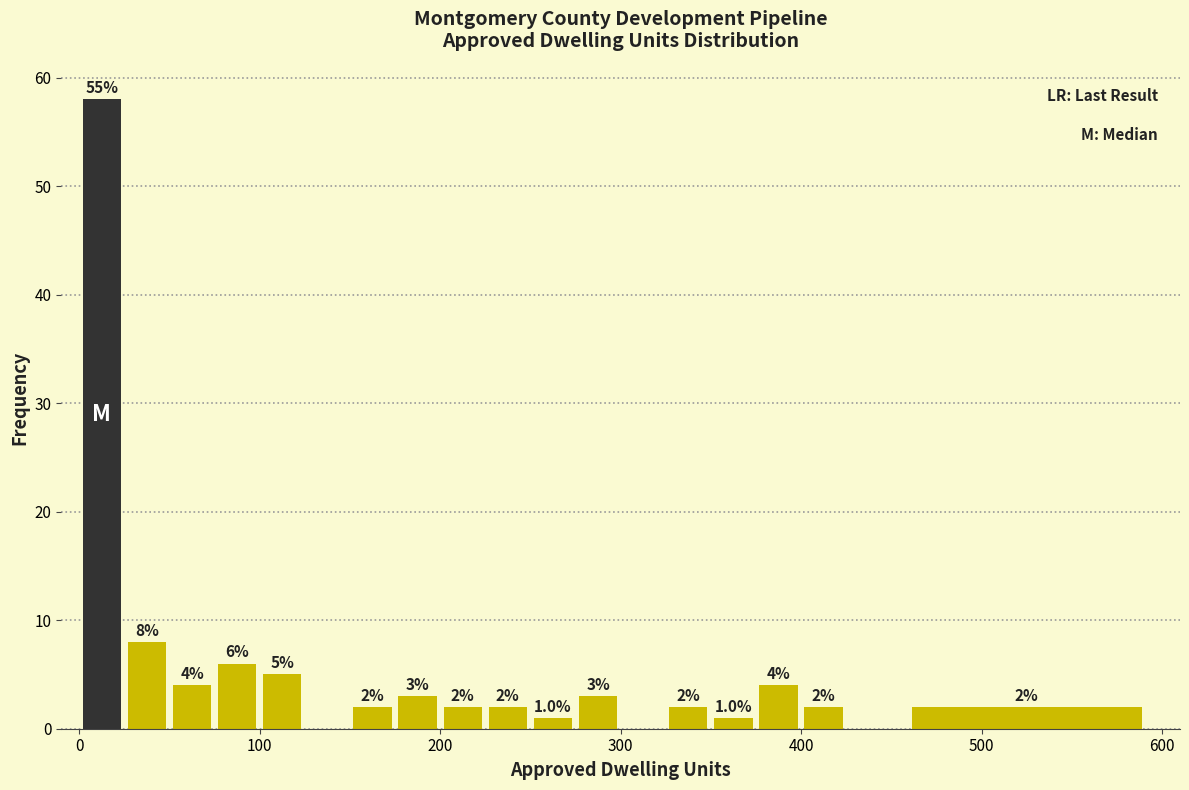

Read against the x-axis, roughly where is the centre of the tallest bar?

10